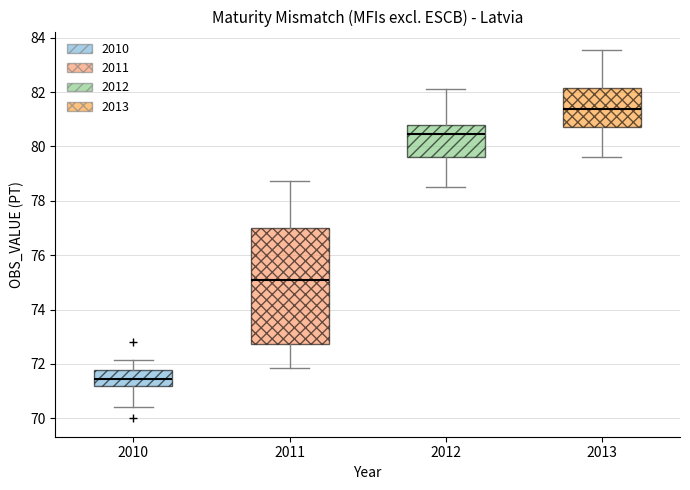

Where is the upper edge of the box at x = 2010 on the y-axis? The values are not printed on the chart, so give them approximately, as read against the axis.

71.8